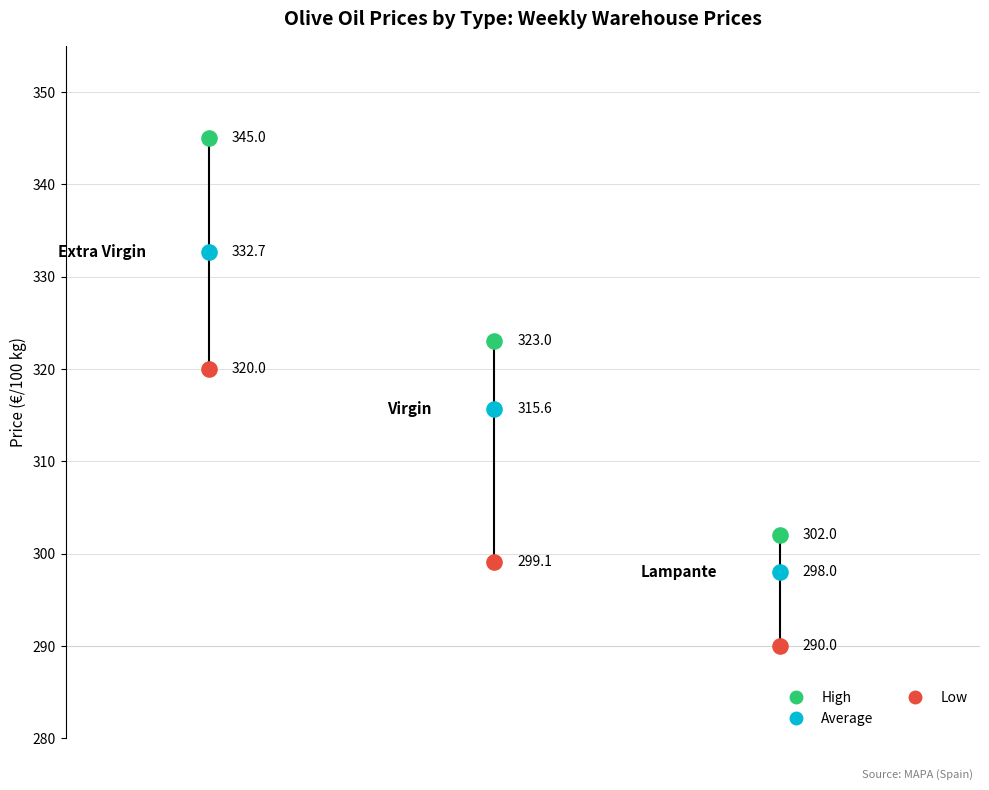

Across all data points, what is the range of X values (max minus min)?

2.0